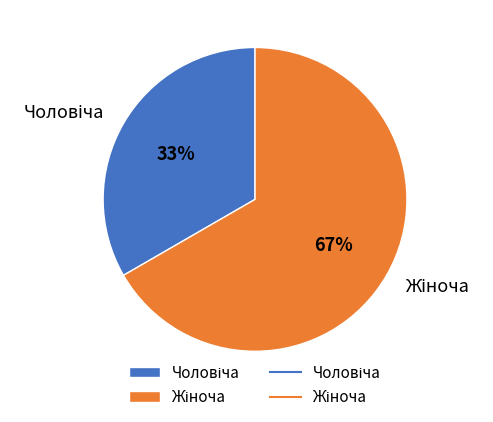

Is there any slice that represents more than half of the pie?

Yes